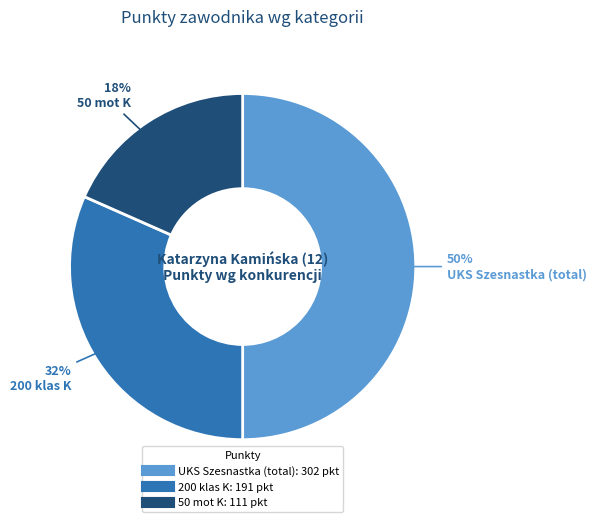

To the nearest percent, what is the difference between the largest and smallest slice percentages?

32%